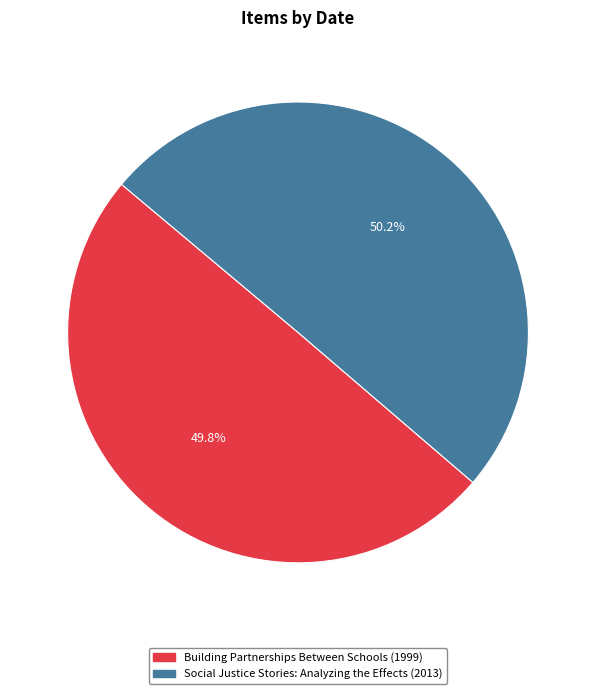

To the nearest percent, what is the combined percentage of Building Partnerships Between Schools and Social Justice Stories: Analyzing the Effects?

100%